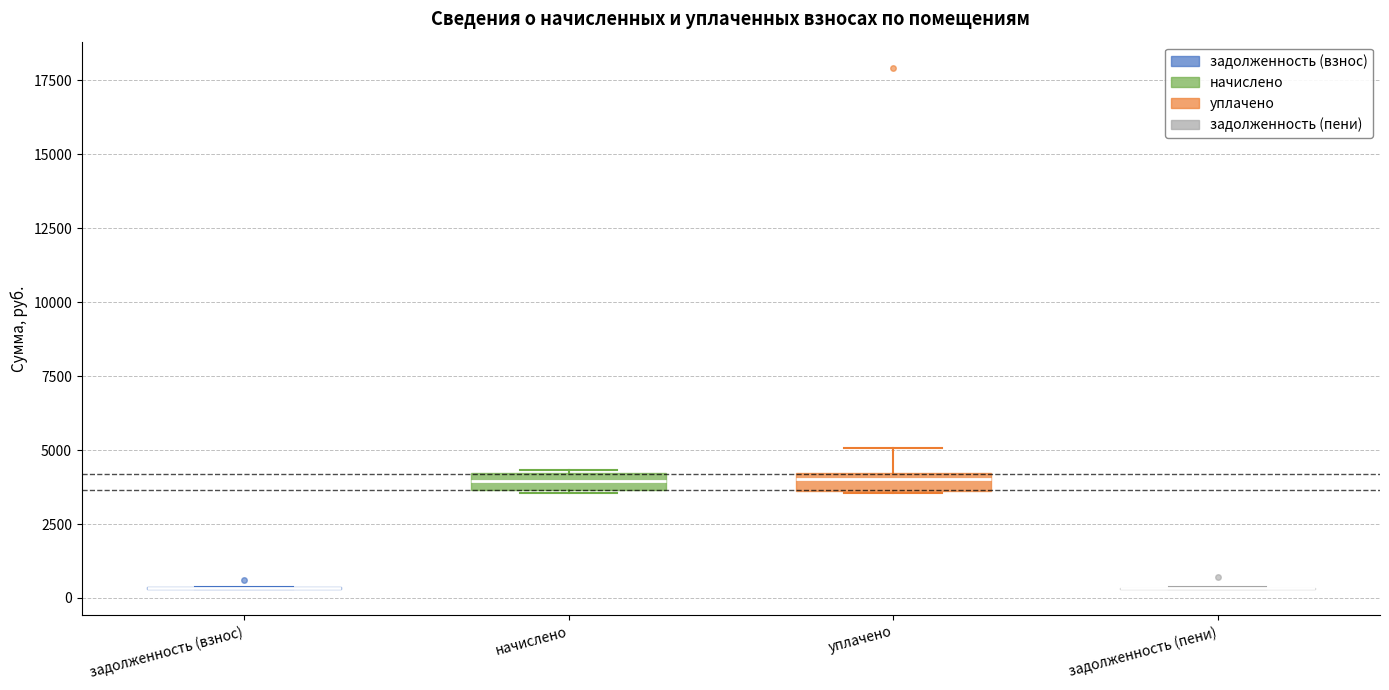

Where is the upper edge of the box for начислено on the y-axis? The values are not printed on the chart, so give them approximately, as read against the axis.

4000